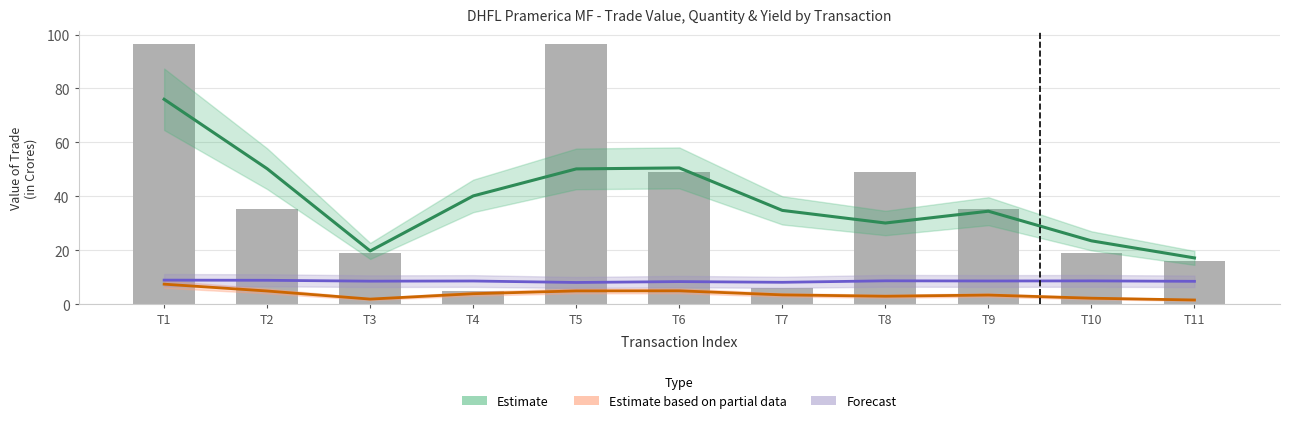

What is the lowest value of the Estimate based on partial data series?

1.6